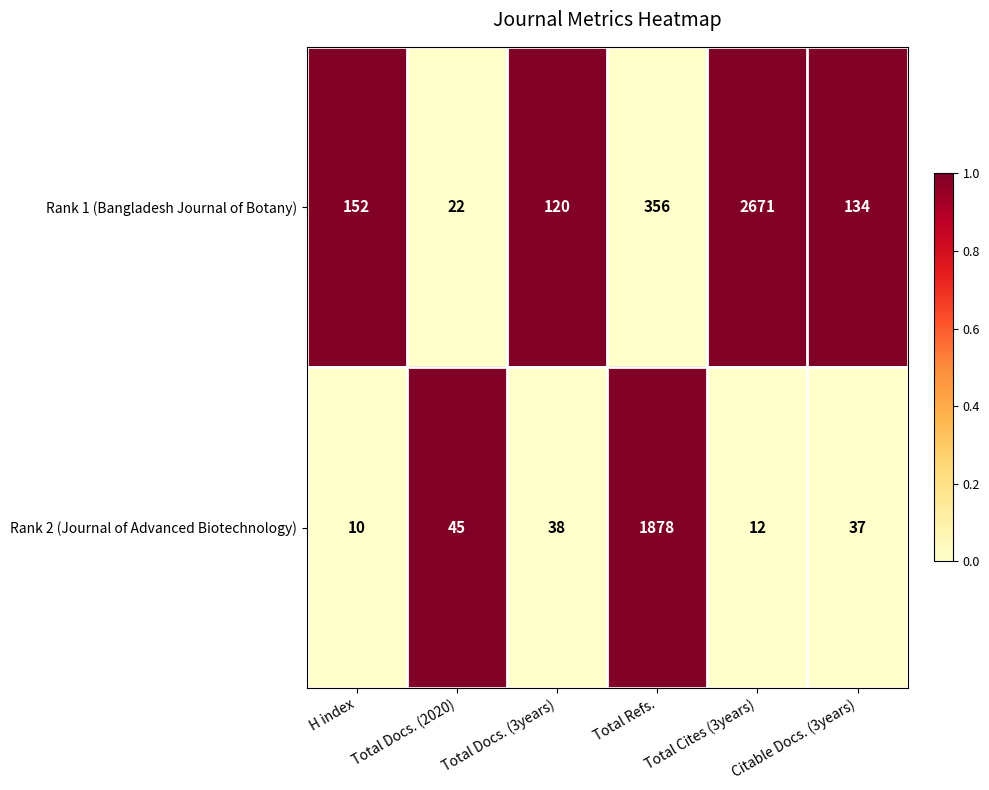

What is the difference between the Rank 1 (Bangladesh Journal of Botany) values at Citable Docs. (3years) and Total Docs. (3years)?

14